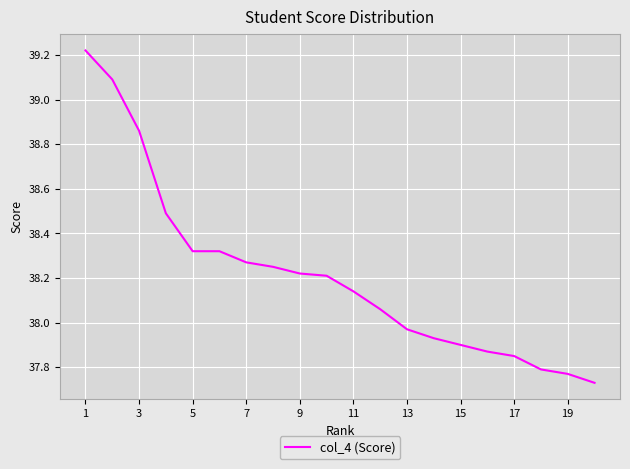

What is the sum of all values?

764.3